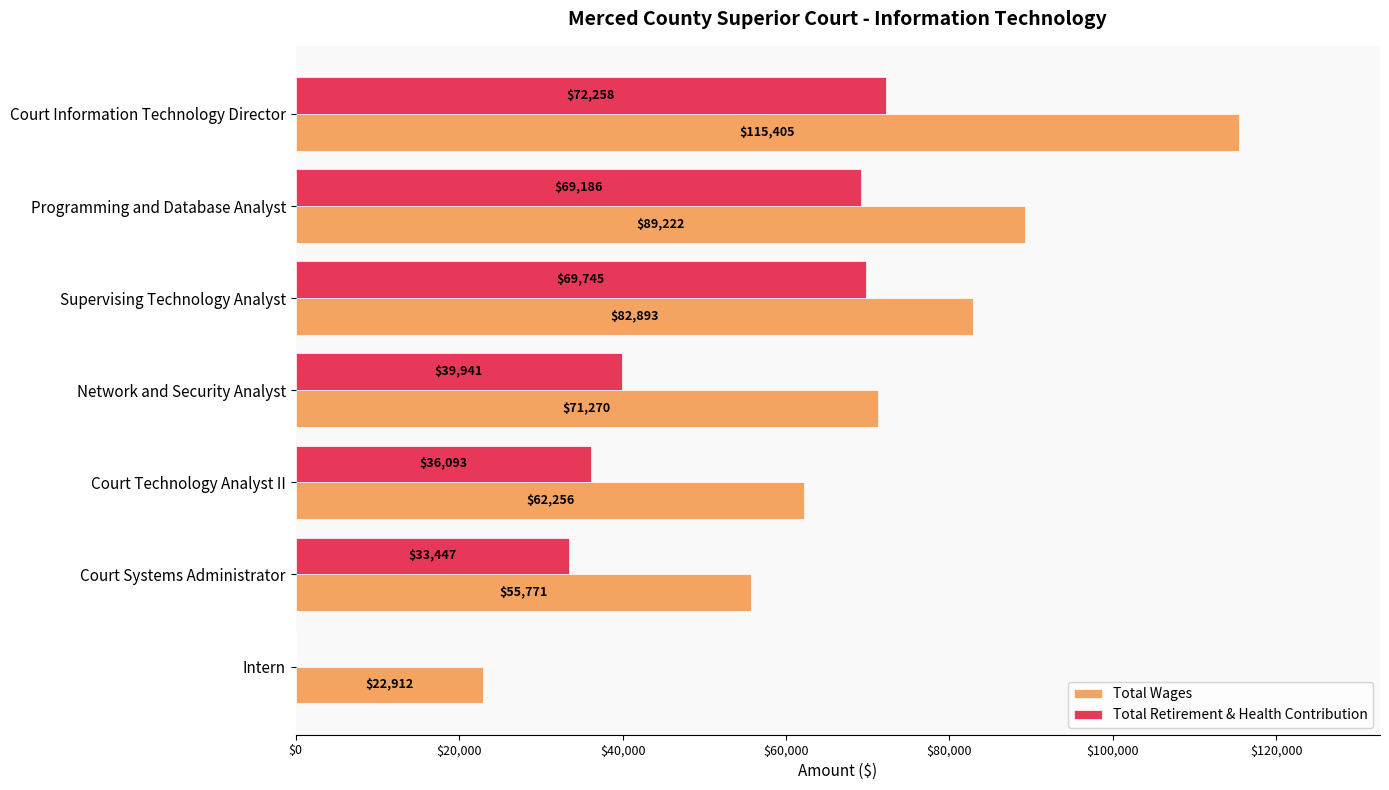

Read the Total Retirement & Health Contribution value at Supervising Technology Analyst, to the nearest 50.

69750